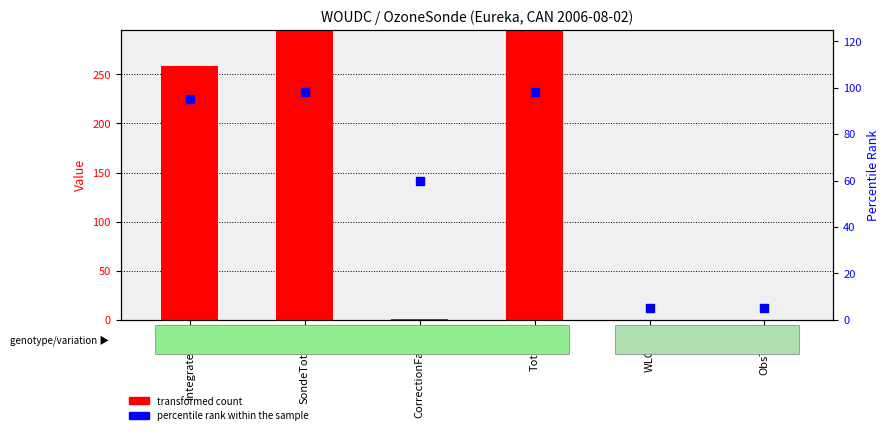

Which series contains the highest Y value?

transformed count